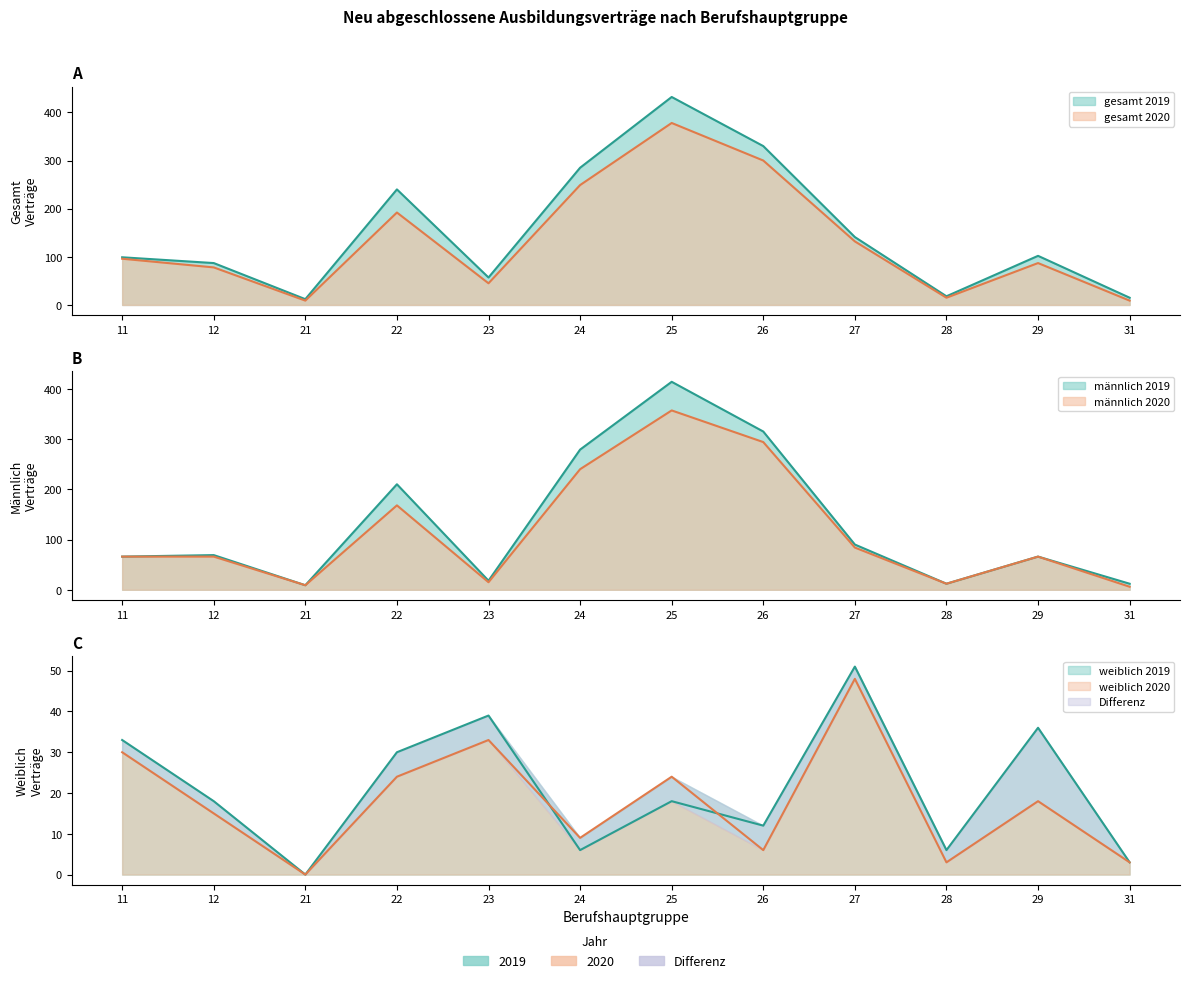

Between 23 and 27, which is larger?

27